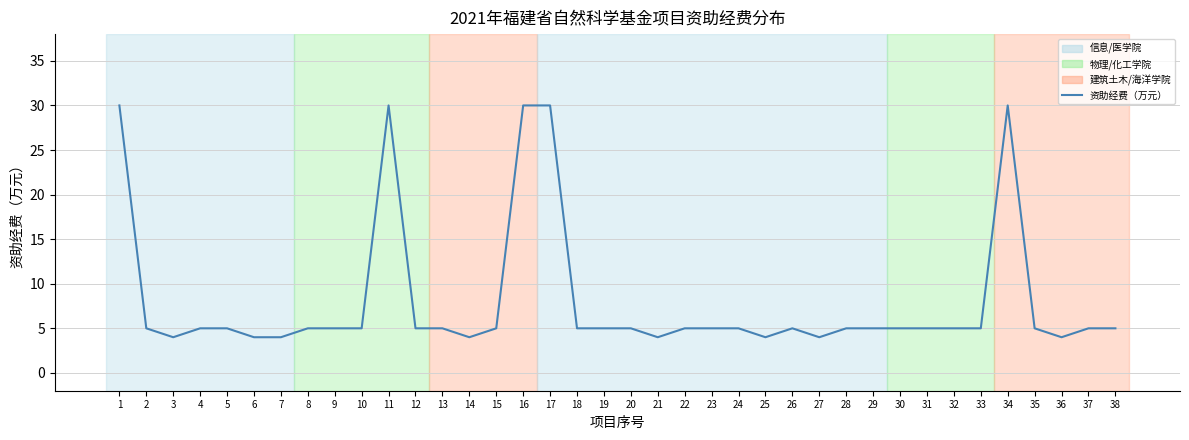

How many distinct data groups are displayed?

1